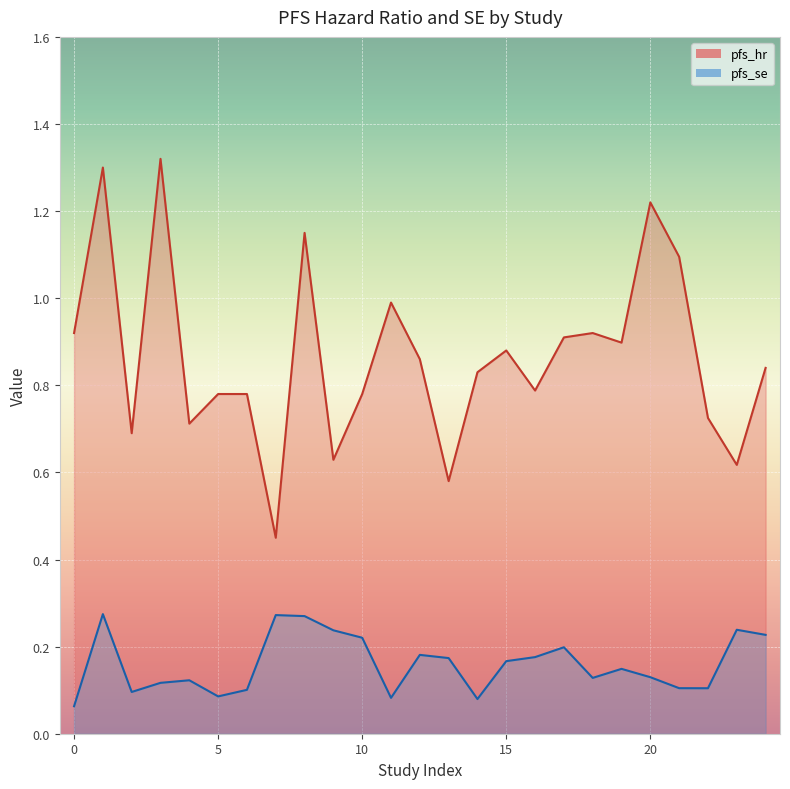

The pfs_hr series shows 0.7 at 2017. True or false?

True